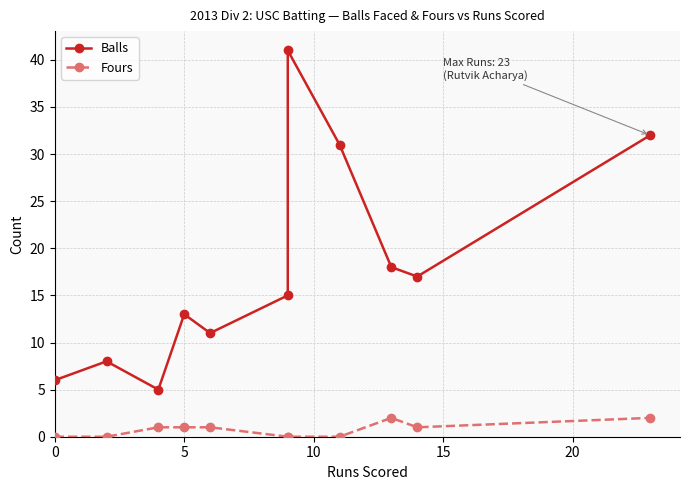

True or false: Balls and Fours cross at least once.

False